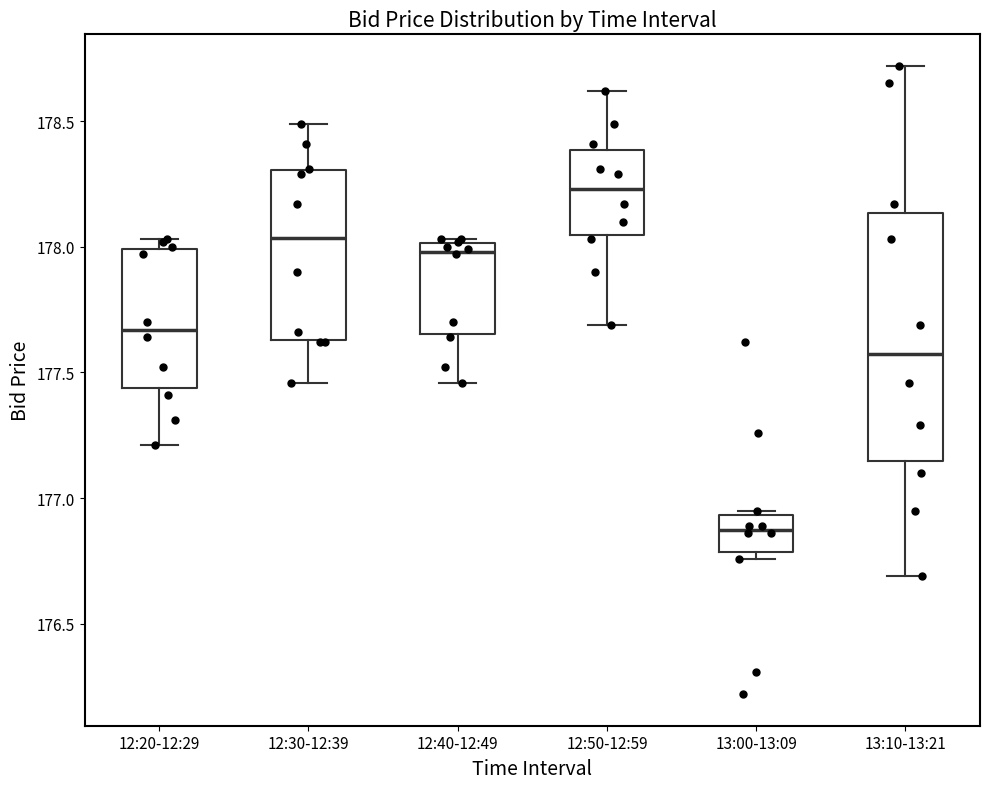

Reading left to right, read every box against the y-axis: the position of its median line, the range the box covers, and the ends of its whiskers. The values are not printed on the chart, so give them approximately, as read against the axis.

12:20-12:29: median 177.65, box 177.45 to 178.00, whiskers 177.20 to 178.05
12:30-12:39: median 178.05, box 177.65 to 178.30, whiskers 177.45 to 178.50
12:40-12:49: median 178.00 (just below the box's upper edge), box 177.65 to 178.00, whiskers 177.45 to 178.05
12:50-12:59: median 178.25, box 178.05 to 178.40, whiskers 177.70 to 178.60
13:00-13:09: median 176.90, box 176.80 to 176.95, whiskers 176.75 to 176.95
13:10-13:21: median 177.60, box 177.15 to 178.15, whiskers 176.70 to 178.70